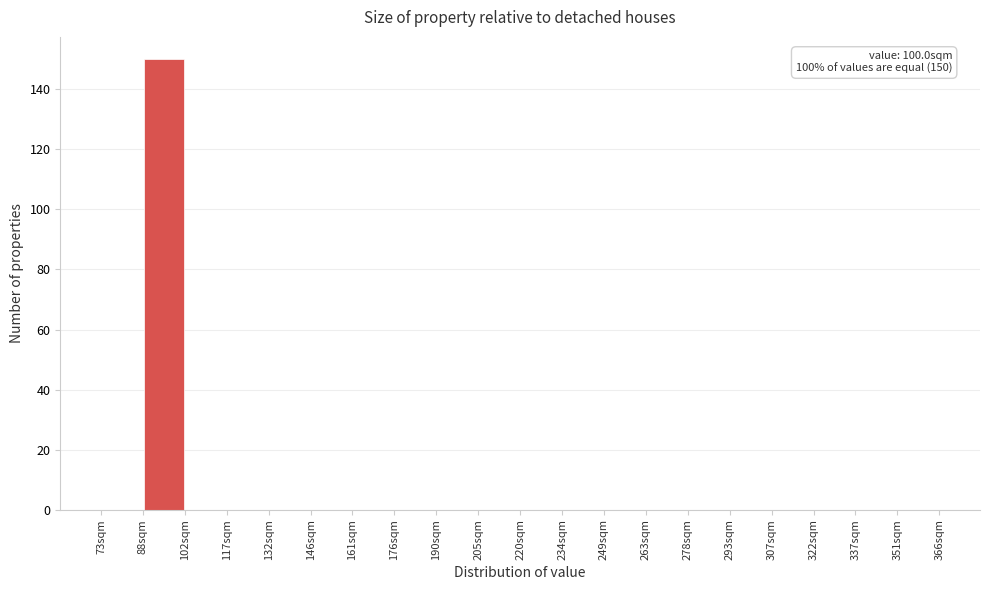

Over which range of the x-axis is the bar tallest?

88 to 102